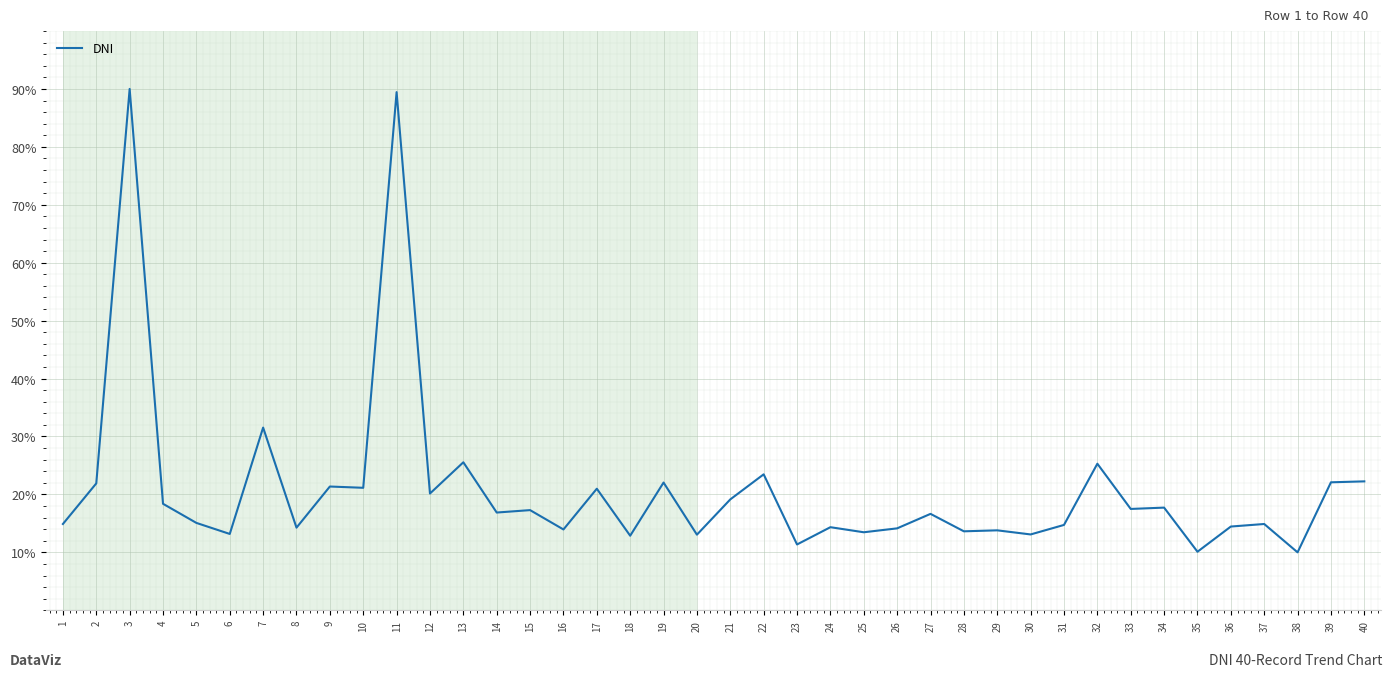

The value at 29 is 3.8. True or false?

False